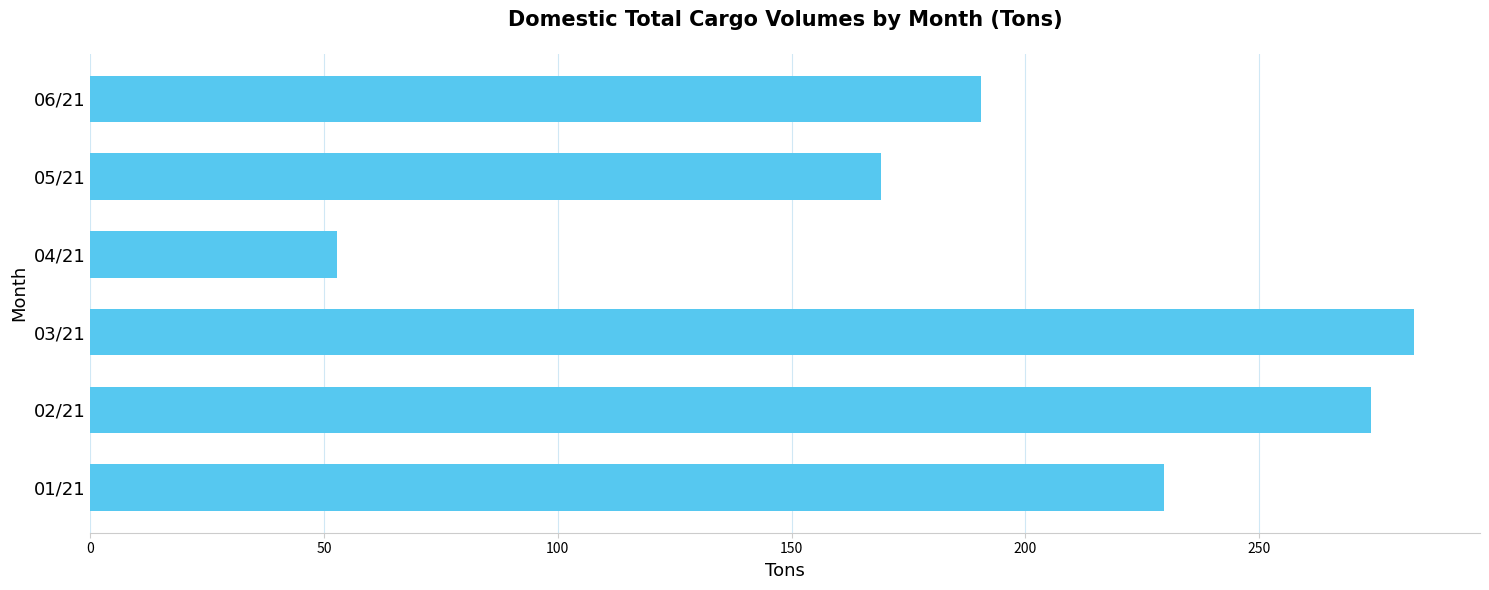

At which category does the chart reach its minimum across all series?

04/21